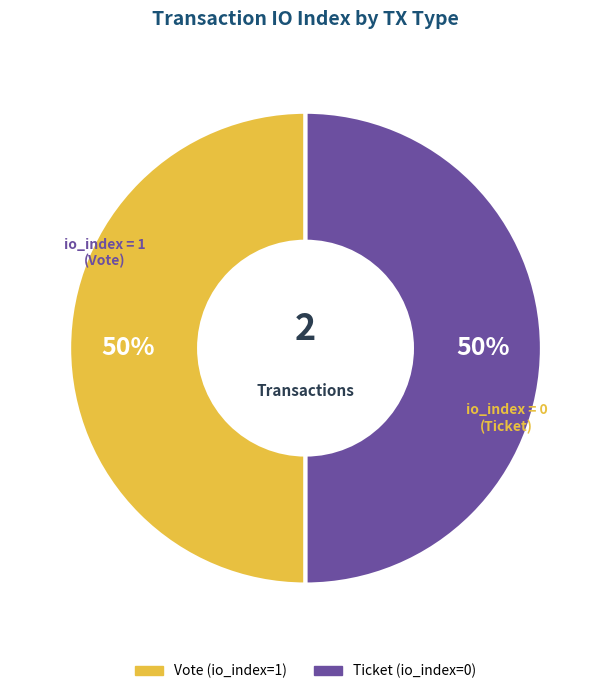

The Ticket (io_index=0) slice represents 43% of the pie. True or false?

False